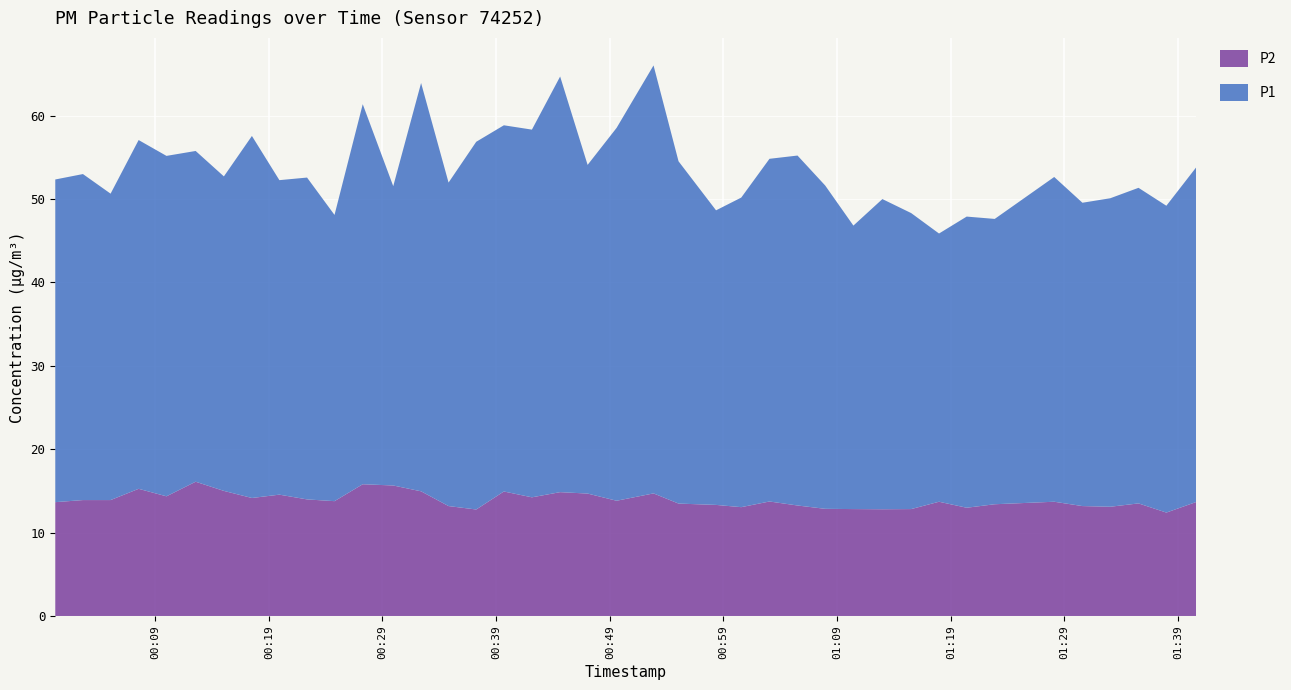

Reading left to right, extract all data points from this chart.

P1: 2022-08-25T00:00:13=38.7	2022-08-25T00:02:39=39.1	2022-08-25T00:05:05=36.8	2022-08-25T00:07:33=41.8	2022-08-25T00:10:00=40.8	2022-08-25T00:12:34=39.7	2022-08-25T00:15:03=37.7	2022-08-25T00:17:31=43.4	2022-08-25T00:19:56=37.7	2022-08-25T00:22:22=38.6	2022-08-25T00:24:47=34.3	2022-08-25T00:27:16=45.6	2022-08-25T00:29:57=35.9	2022-08-25T00:32:24=49.0	2022-08-25T00:34:49=38.8	2022-08-25T00:37:15=44.1	2022-08-25T00:39:41=43.9	2022-08-25T00:42:09=44.1	2022-08-25T00:44:38=49.9	2022-08-25T00:47:03=39.4	2022-08-25T00:49:36=44.7	2022-08-25T00:52:51=51.3	2022-08-25T00:55:03=41.0	2022-08-25T00:58:21=35.3	2022-08-25T01:00:34=37.1	2022-08-25T01:03:03=41.1	2022-08-25T01:05:31=42.0	2022-08-25T01:07:57=38.8	2022-08-25T01:10:26=34.0	2022-08-25T01:12:59=37.2	2022-08-25T01:15:31=35.5	2022-08-25T01:17:58=32.2	2022-08-25T01:20:24=34.9	2022-08-25T01:22:52=34.2	2022-08-25T01:28:06=39.0	2022-08-25T01:30:35=36.4	2022-08-25T01:33:02=37.0	2022-08-25T01:35:31=37.9	2022-08-25T01:37:58=36.8	2022-08-25T01:40:37=40.2
P2: 2022-08-25T00:00:13=13.7	2022-08-25T00:02:39=13.9	2022-08-25T00:05:05=13.9	2022-08-25T00:07:33=15.2	2022-08-25T00:10:00=14.3	2022-08-25T00:12:34=16.1	2022-08-25T00:15:03=15.0	2022-08-25T00:17:31=14.2	2022-08-25T00:19:56=14.6	2022-08-25T00:22:22=14.0	2022-08-25T00:24:47=13.8	2022-08-25T00:27:16=15.8	2022-08-25T00:29:57=15.7	2022-08-25T00:32:24=14.9	2022-08-25T00:34:49=13.2	2022-08-25T00:37:15=12.8	2022-08-25T00:39:41=14.9	2022-08-25T00:42:09=14.2	2022-08-25T00:44:38=14.8	2022-08-25T00:47:03=14.7	2022-08-25T00:49:36=13.8	2022-08-25T00:52:51=14.7	2022-08-25T00:55:03=13.5	2022-08-25T00:58:21=13.3	2022-08-25T01:00:34=13.1	2022-08-25T01:03:03=13.7	2022-08-25T01:05:31=13.2	2022-08-25T01:07:57=12.8	2022-08-25T01:10:26=12.8	2022-08-25T01:12:59=12.8	2022-08-25T01:15:31=12.8	2022-08-25T01:17:58=13.7	2022-08-25T01:20:24=13.0	2022-08-25T01:22:52=13.4	2022-08-25T01:28:06=13.7	2022-08-25T01:30:35=13.2	2022-08-25T01:33:02=13.1	2022-08-25T01:35:31=13.5	2022-08-25T01:37:58=12.4	2022-08-25T01:40:37=13.7